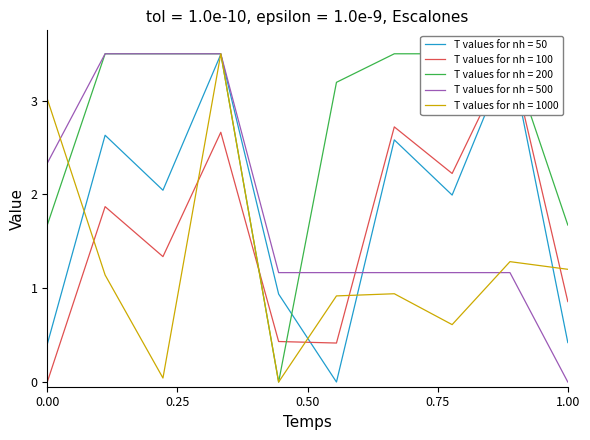

What is the difference between the maximum and second lowest values in the Valor Final potencia (MW) series?

3.1